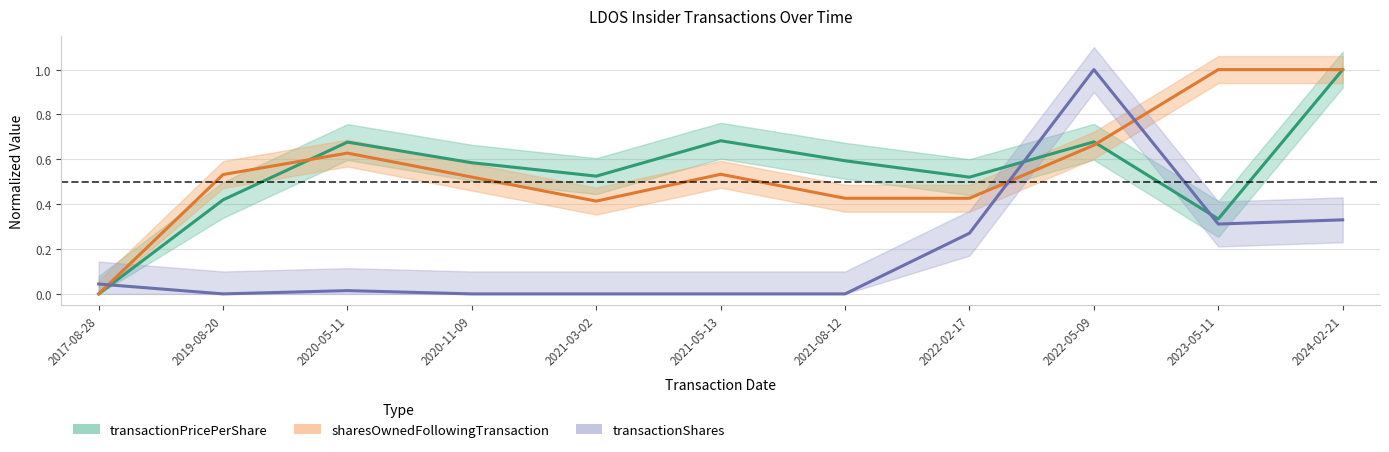

Is it true that transactionPricePerShare equals 0.2 at 2022-02-17?

False